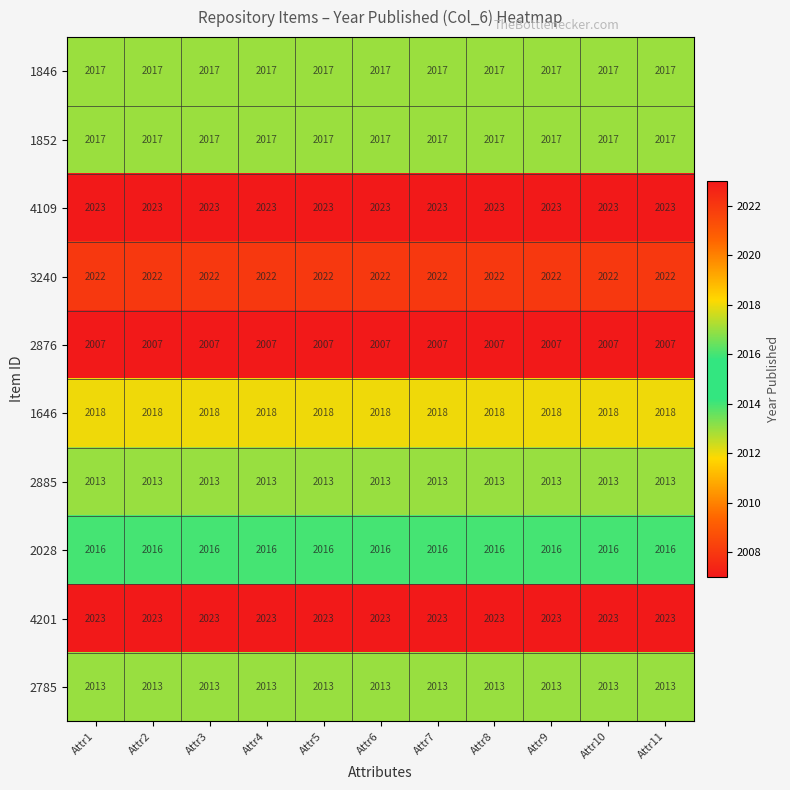

What is the sum of the 2028 values at Attr3 and Attr2?

4032